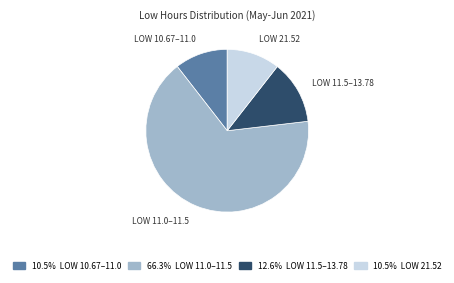

Combined, do LOW 11.5–13.78 and LOW 10.67–11.0 account for over 50%?

No